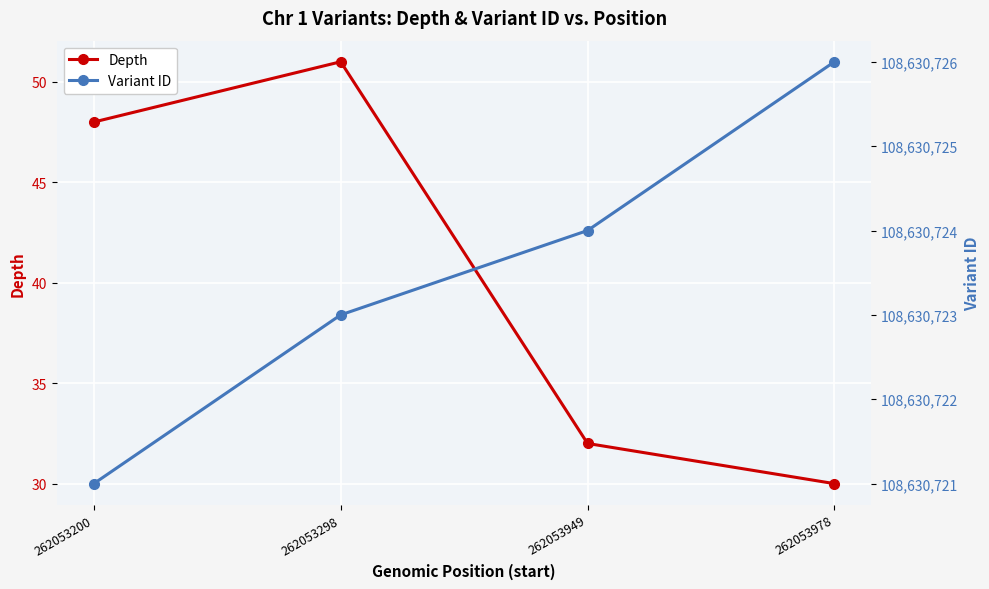

Rank the series by their average value, from lowest to highest.

Depth, Variant ID